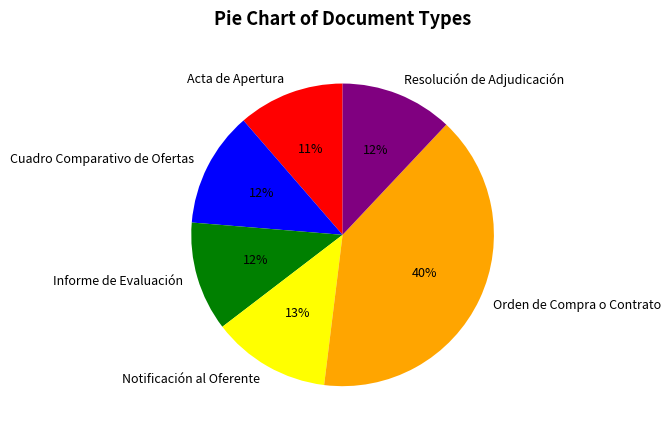

How many segments does this pie chart have?

6